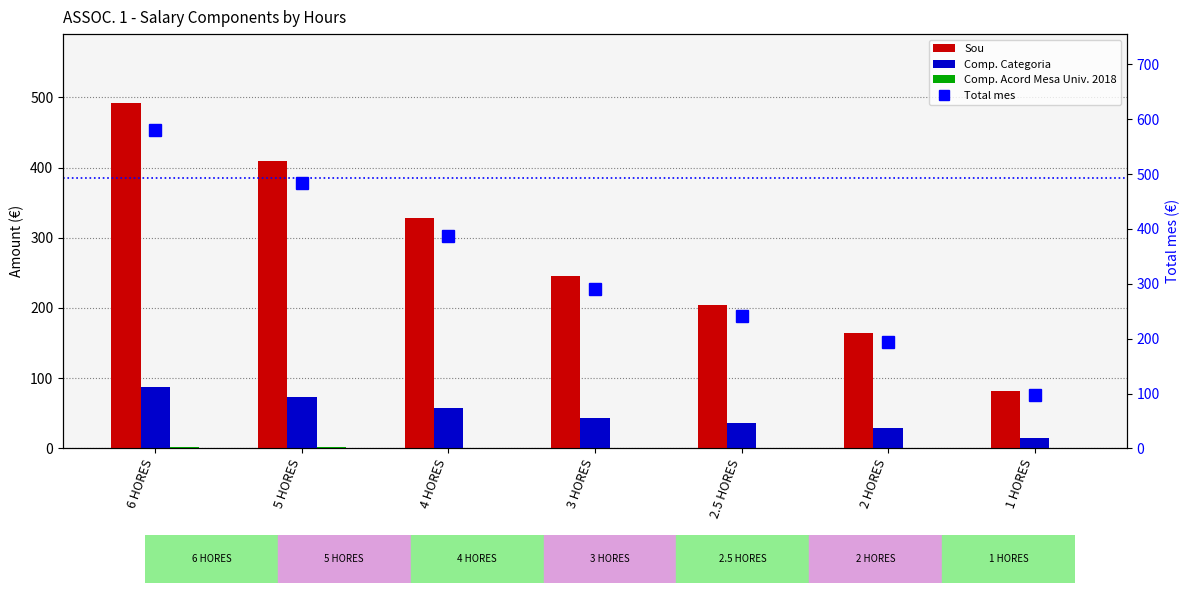

What is the label of the 5th bar from the right?

4 HORES